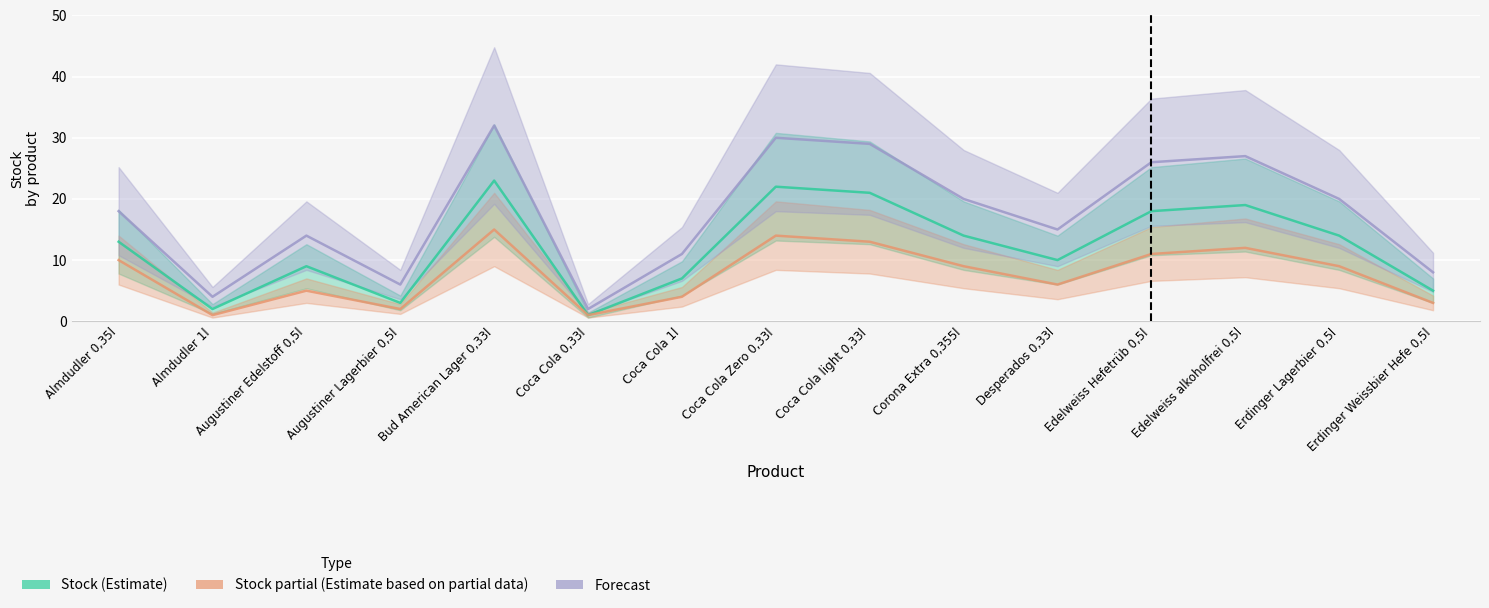

At which category is the sum across all series the highest?

Bud American Lager 0,33l